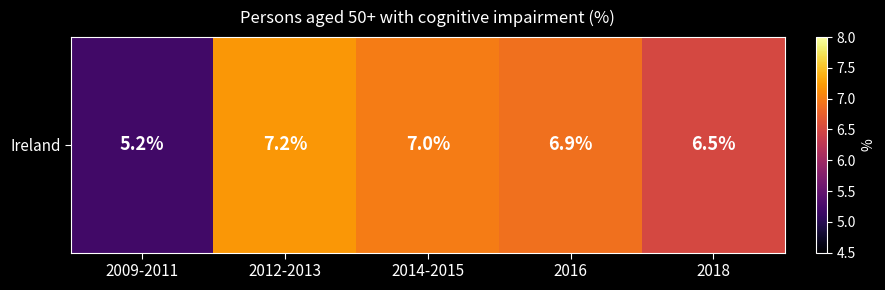

What is the difference between the maximum and minimum values?

2.0